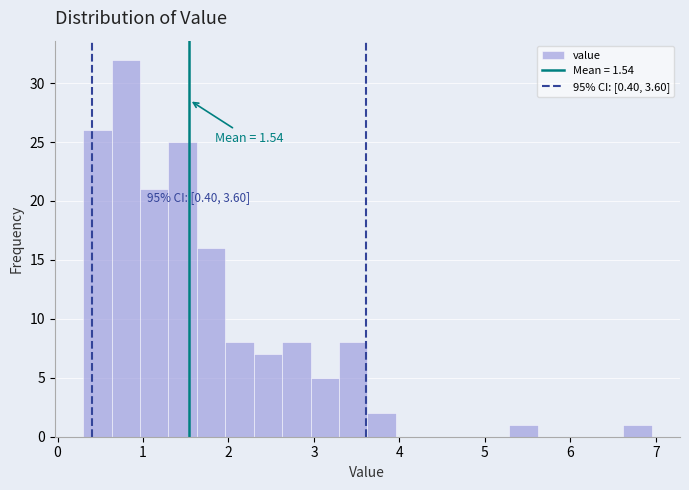

Around what value on the x-axis is the tallest bar? Give the approximate position of its centre, as read against the axis.

0.8